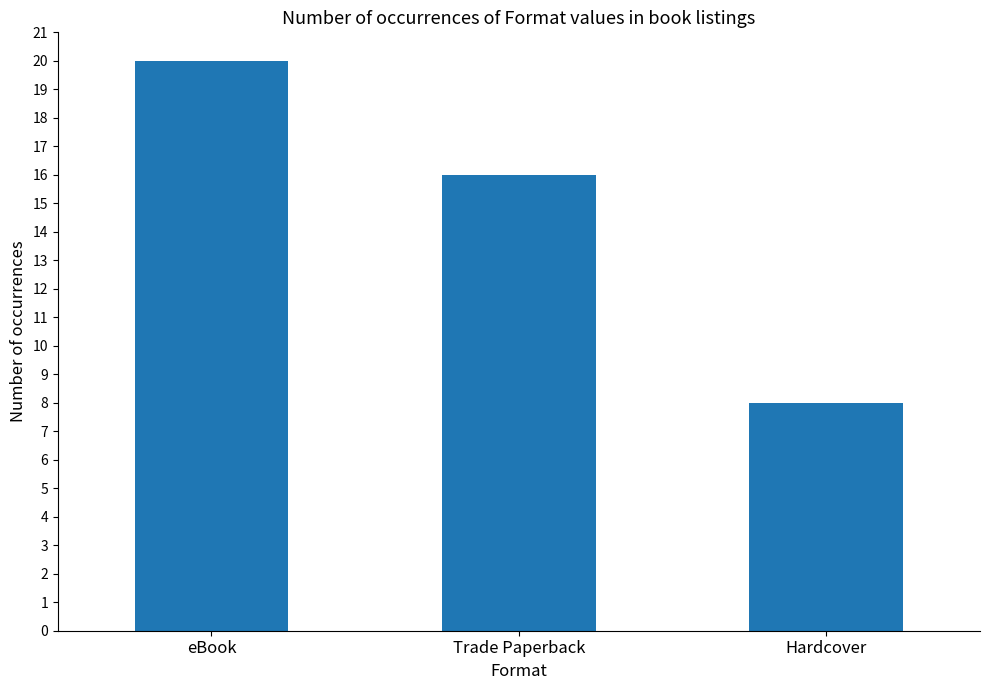

What is the change in value from Trade Paperback to Hardcover?

-8